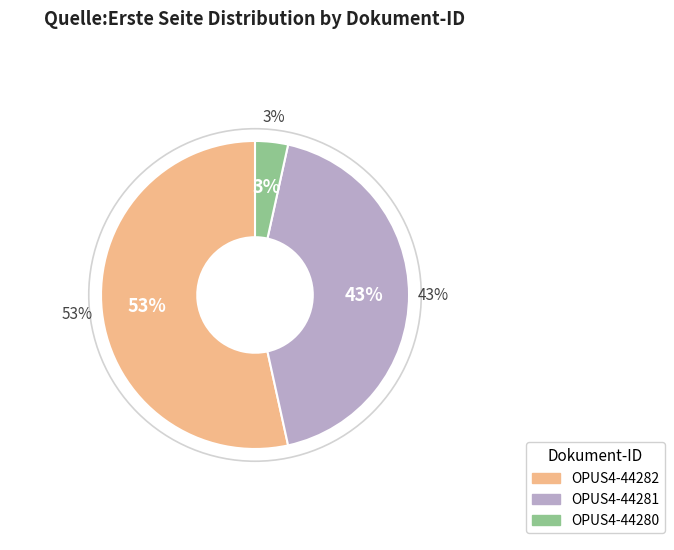

What percentage is the OPUS4-44282 slice, to the nearest percent?

53%